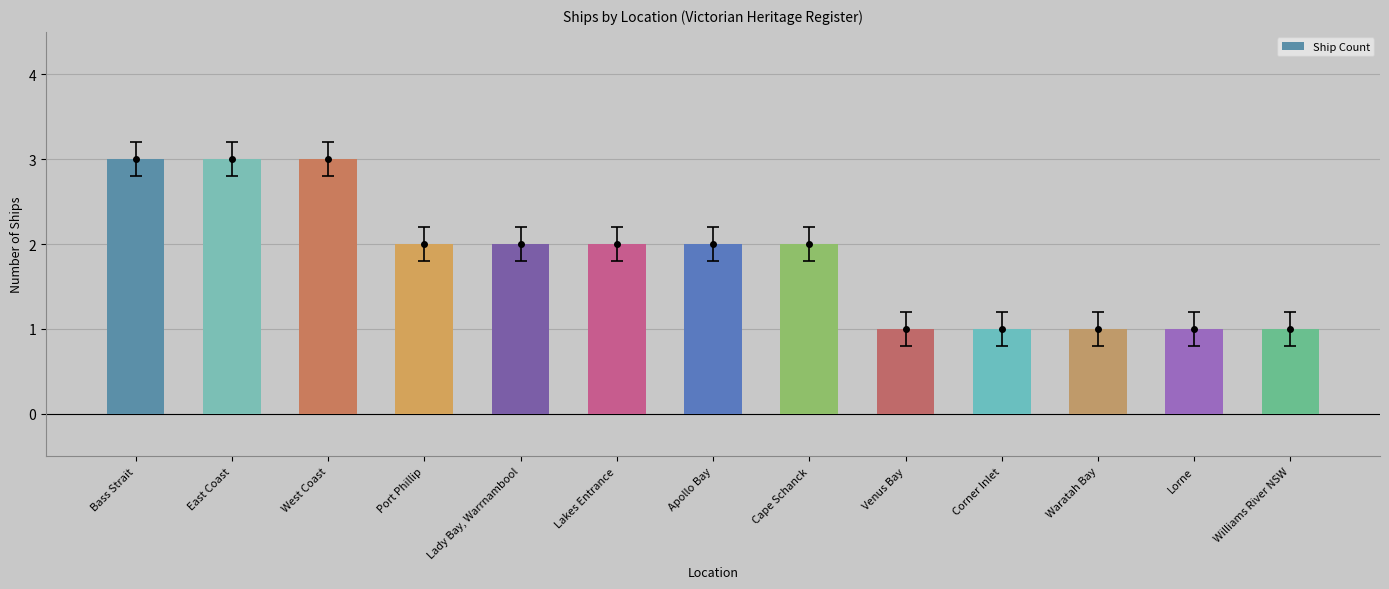

What is the sum of all values?

24